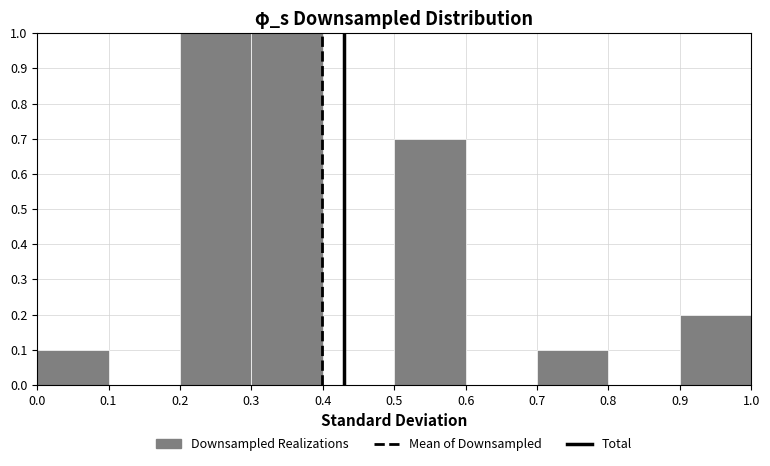

Reading left to right, list every bar in this chart as the range it spans on the x-axis followed by its height. The values are not printed on the chart, so give them approximately, as read against the axis.

0.0 to 0.1: 0.1
0.1 to 0.2: 0
0.2 to 0.3: 1.0
0.3 to 0.4: 1.0
0.4 to 0.5: 0
0.5 to 0.6: 0.7
0.6 to 0.7: 0
0.7 to 0.8: 0.1
0.8 to 0.9: 0
0.9 to 1.0: 0.2